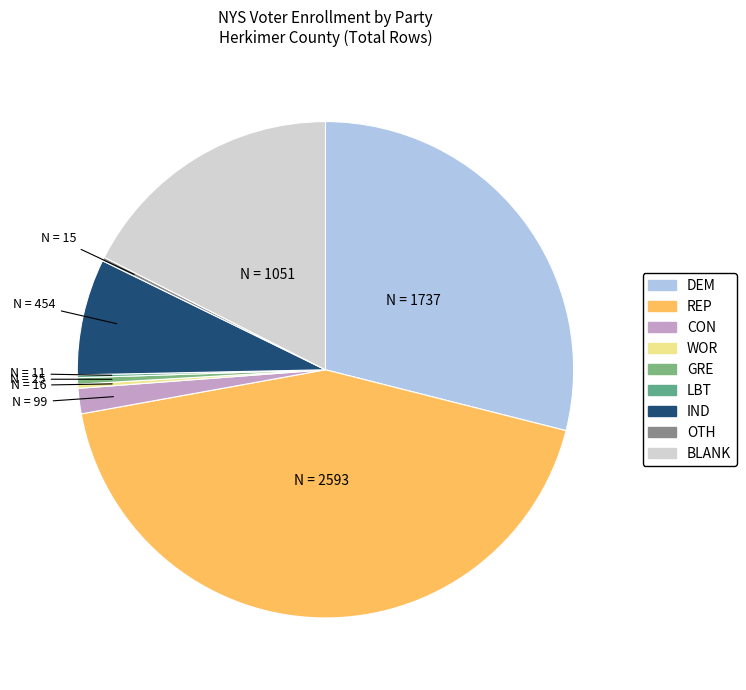

What percentage is the CON slice, to the nearest percent?

2%